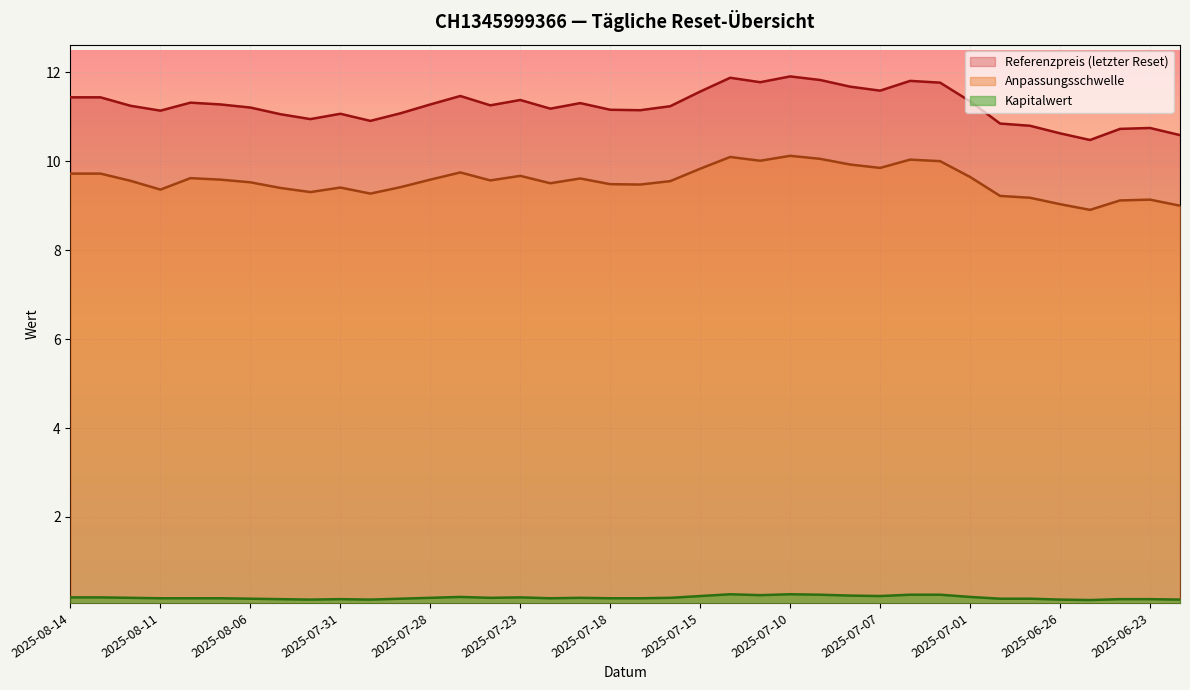

What is the difference between the Anpassungsschwelle values at 2025-07-25 and 2025-08-06?

0.2